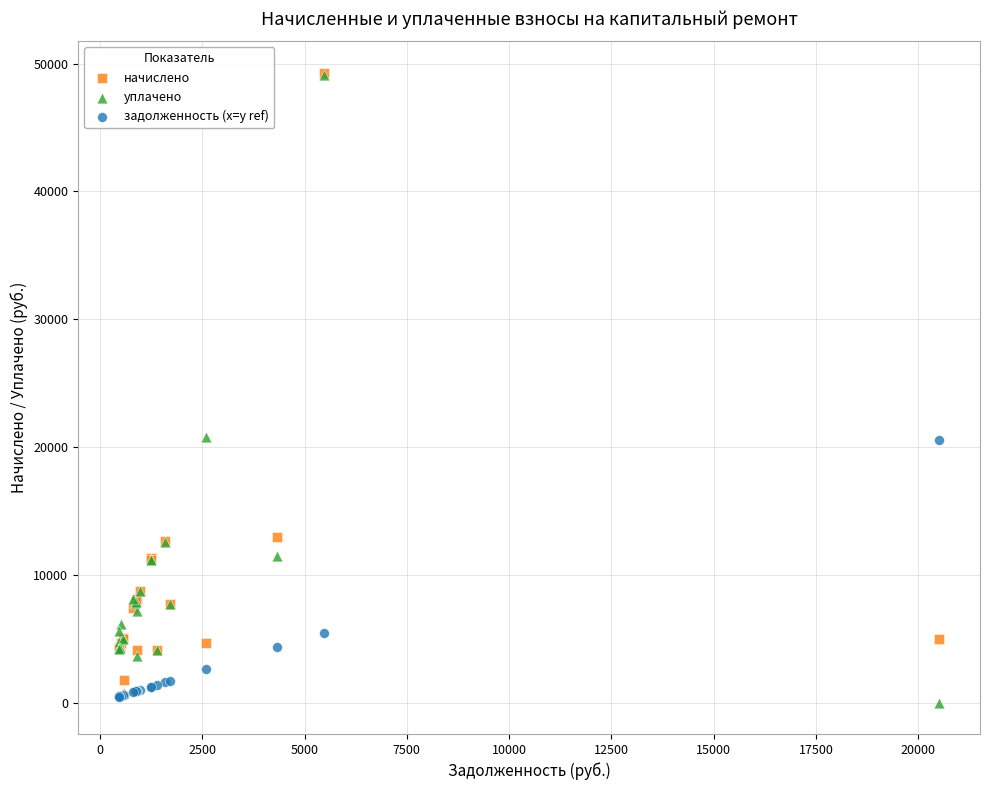

Which series contains the lowest Y value?

уплачено